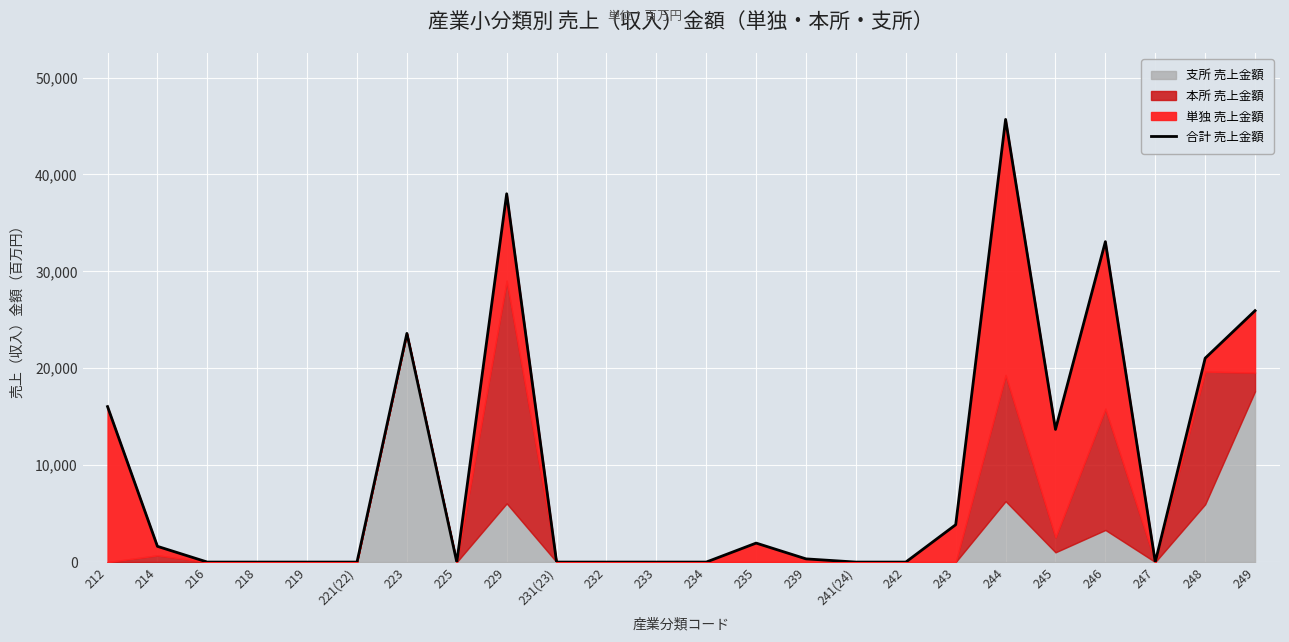

At which category does the chart reach its minimum across all series?

216